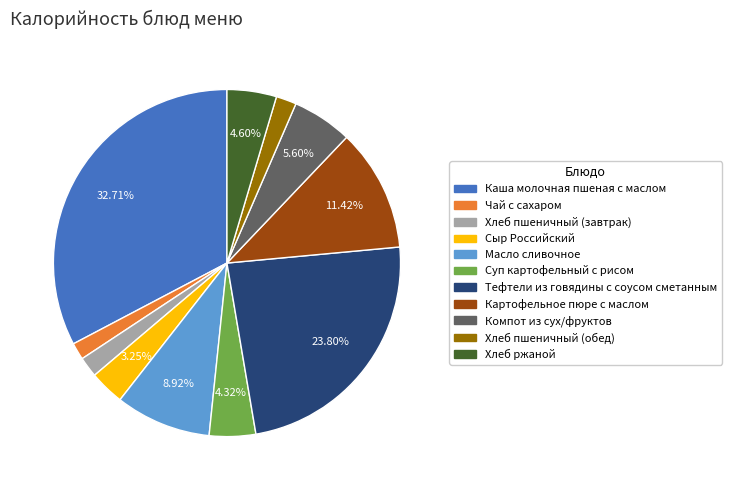

Do Суп картофельный с рисом and Тефтели из говядины с соусом сметанным together represent more than half of the pie?

No